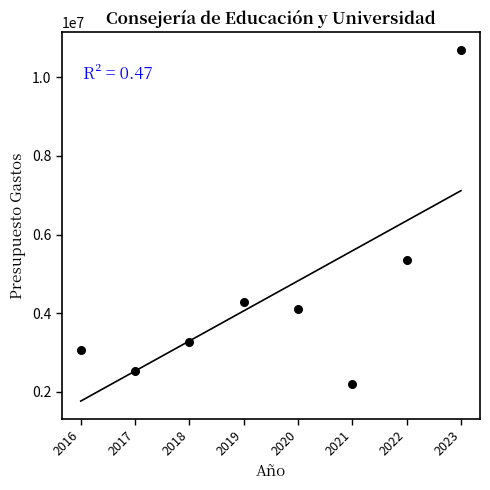

What is the range of X values (max minus min)?

7